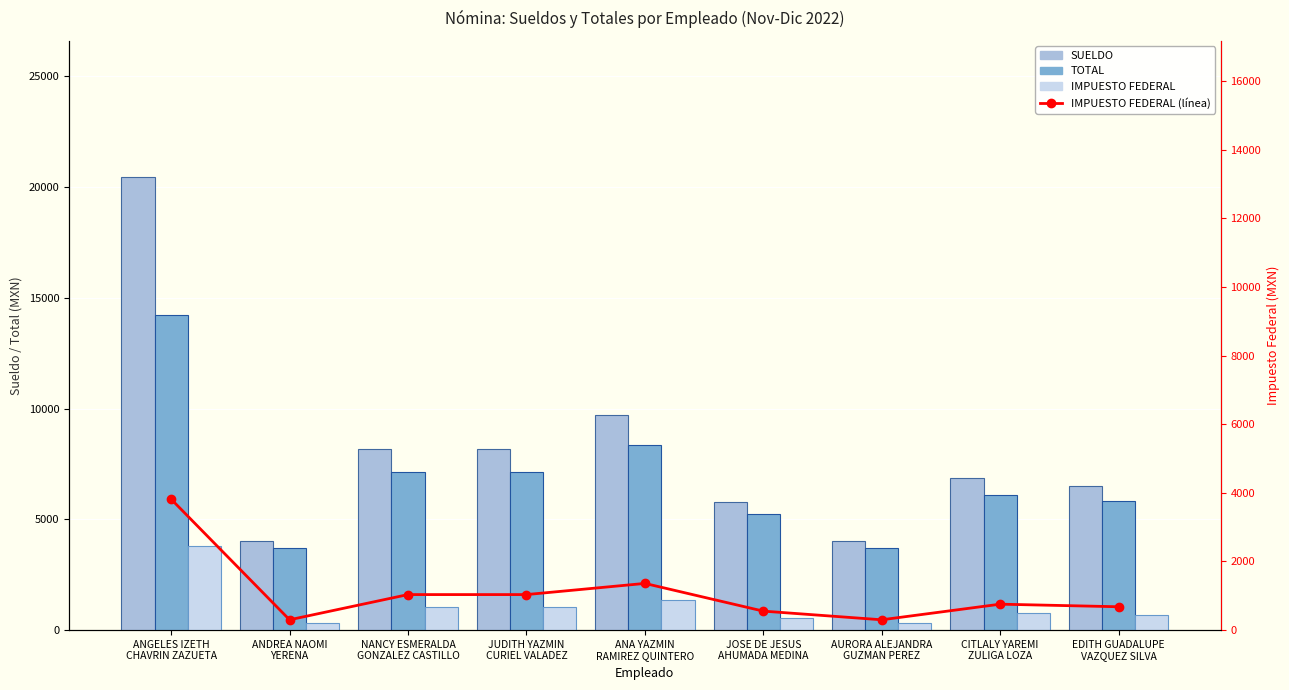

What is the label of the 8th bar from the right?

ANDREA NAOMI
YERENA